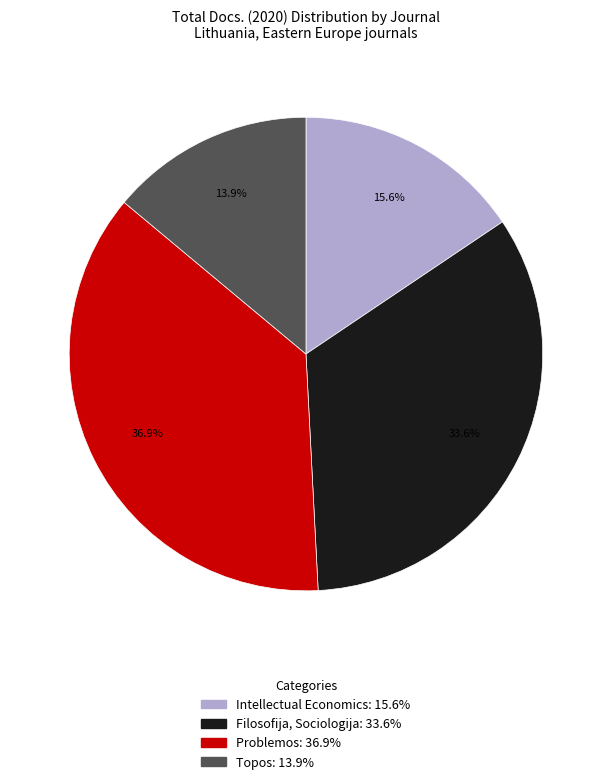

To the nearest percent, what is the combined percentage of Topos and Intellectual Economics?

30%